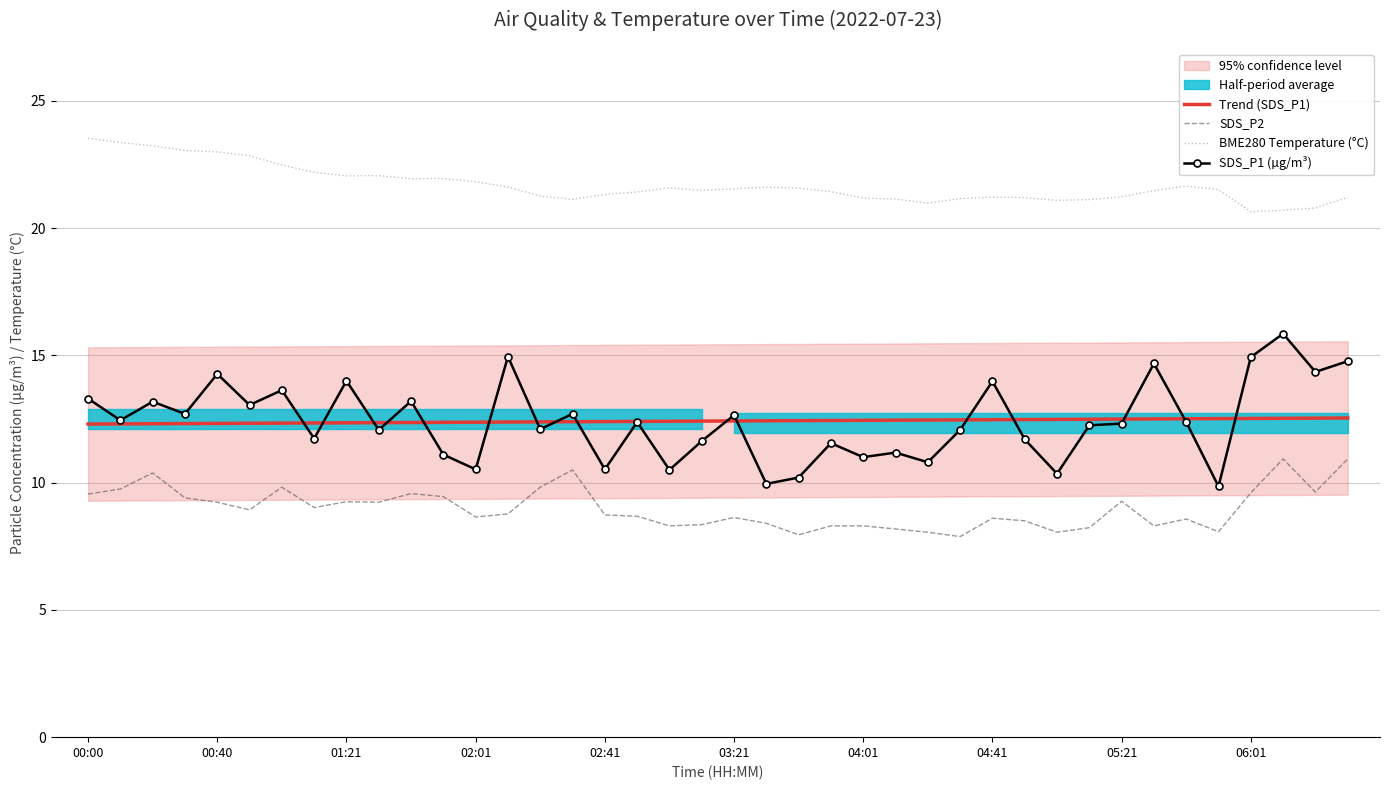

At which label does SDS_P1 (µg/m³) reach its peak?

37